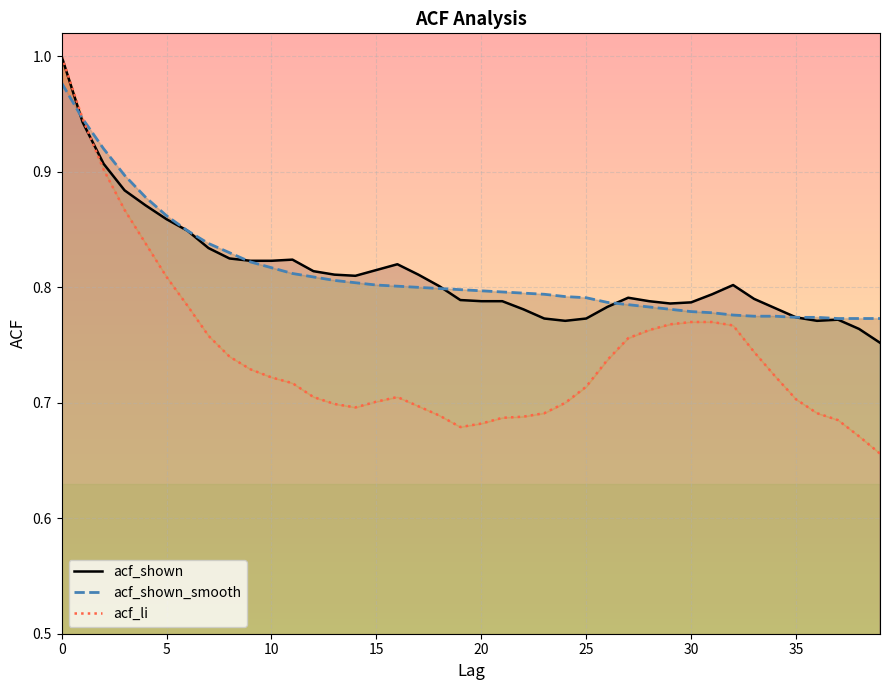

What is the label of the 39th point from the left?

38